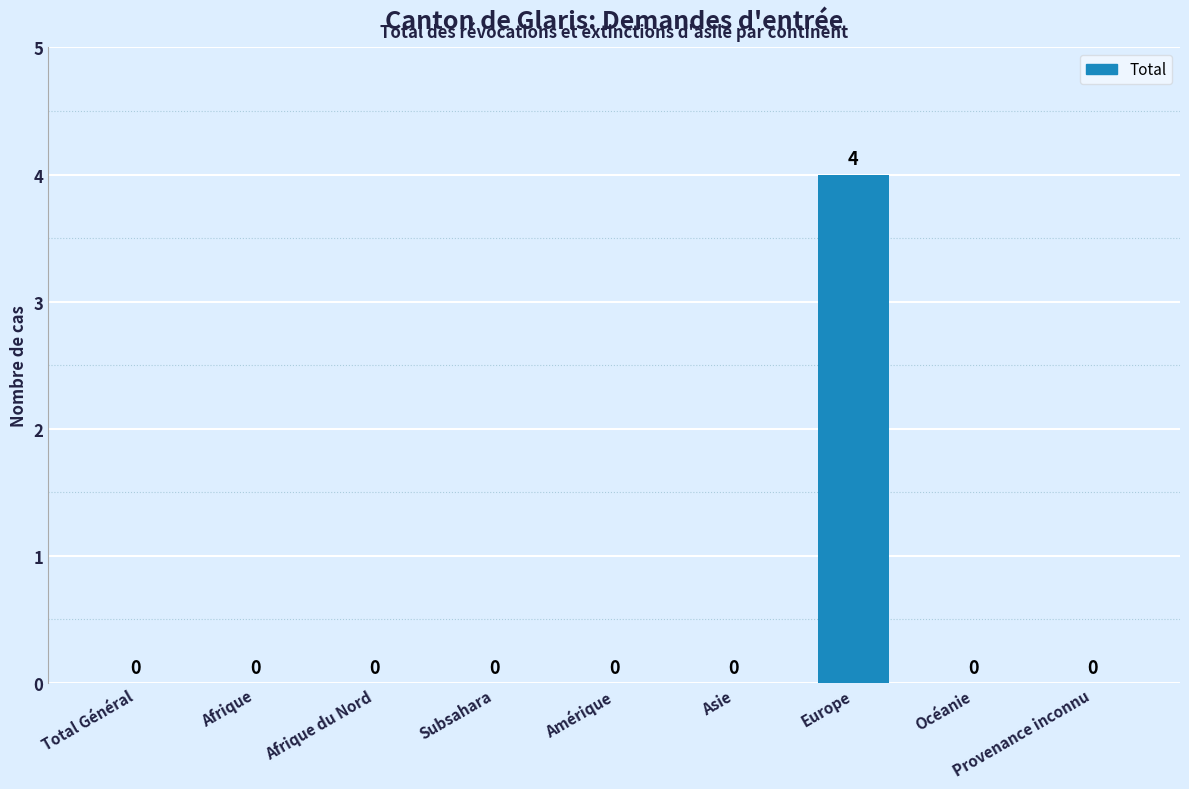

What is the sum of all values?

4